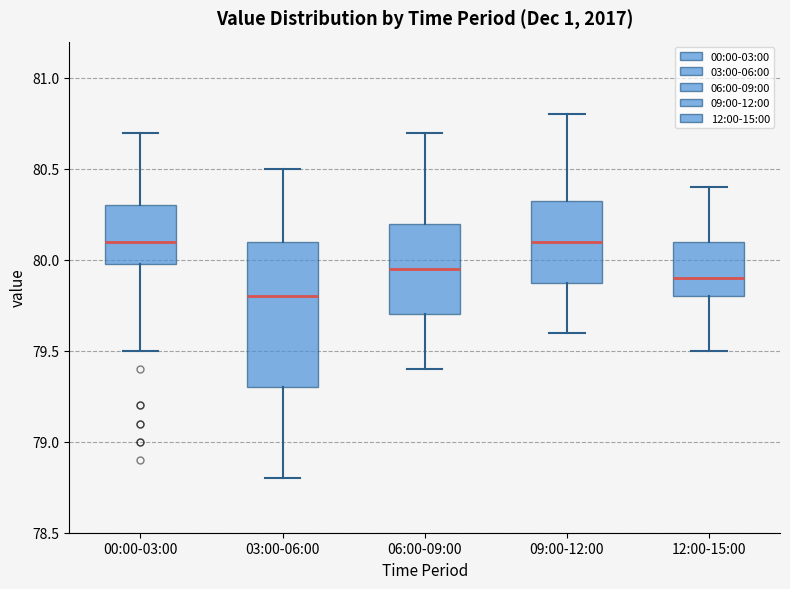

Where does the median line of the box for 12:00-15:00 sit on the y-axis? The values are not printed on the chart, so give them approximately, as read against the axis.

79.90